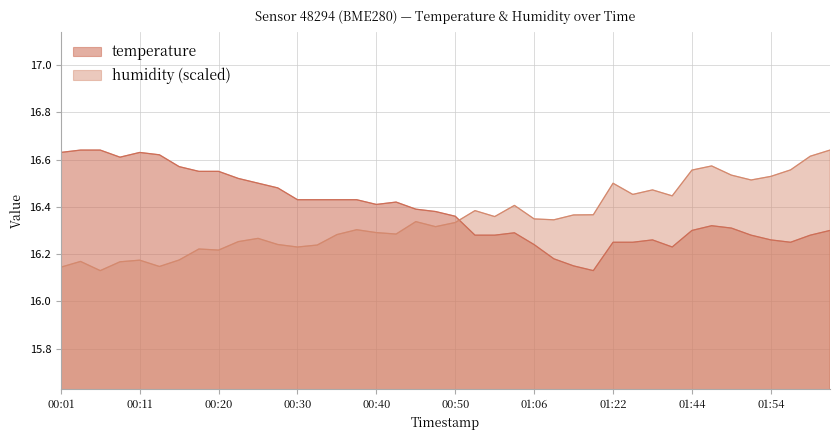

True or false: temperature and humidity intersect in this chart.

True